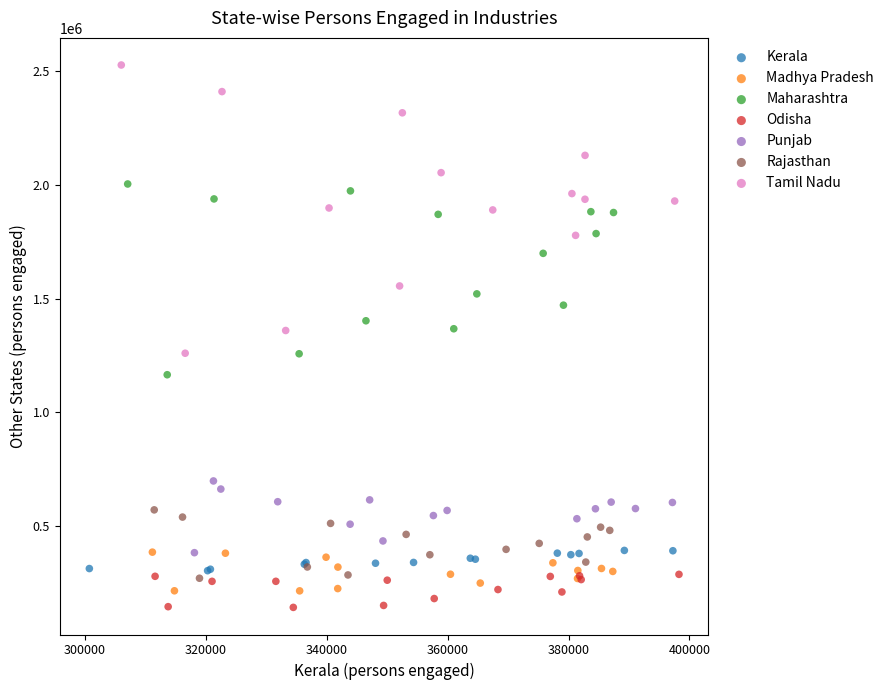

Which series has the largest Y range (max minus min)?

Tamil Nadu